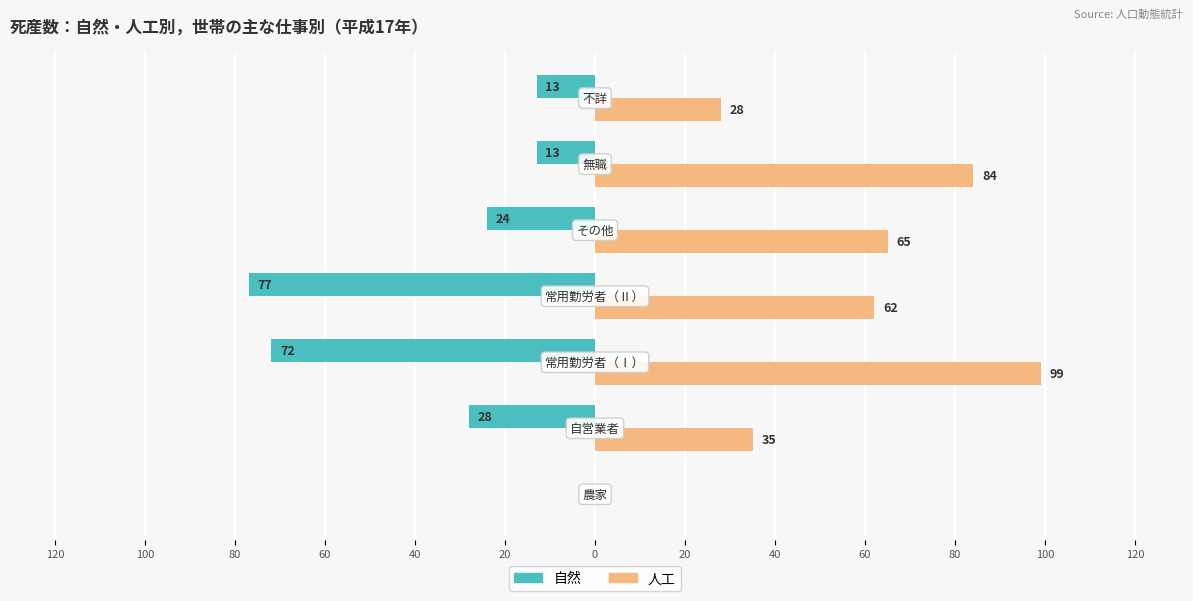

List the series in order of their overall mean, lowest first.

自然, 人工